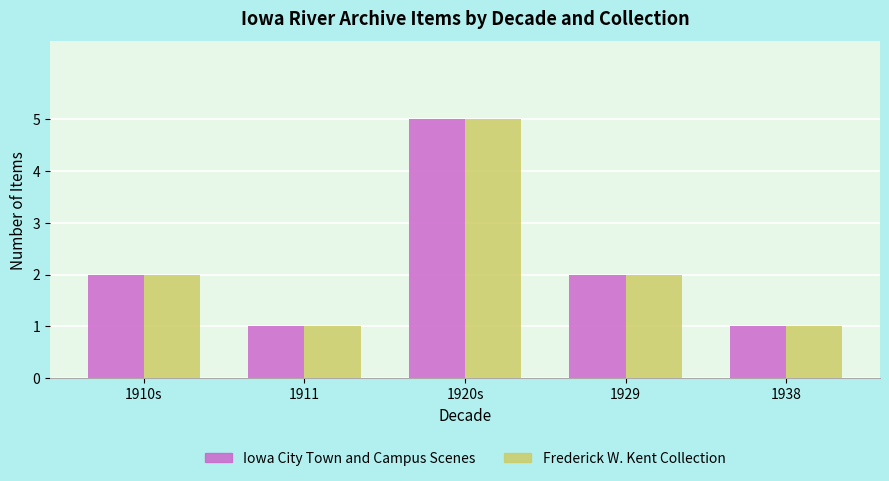

How many Iowa City Town and Campus Scenes values are between 1 and 2?

4